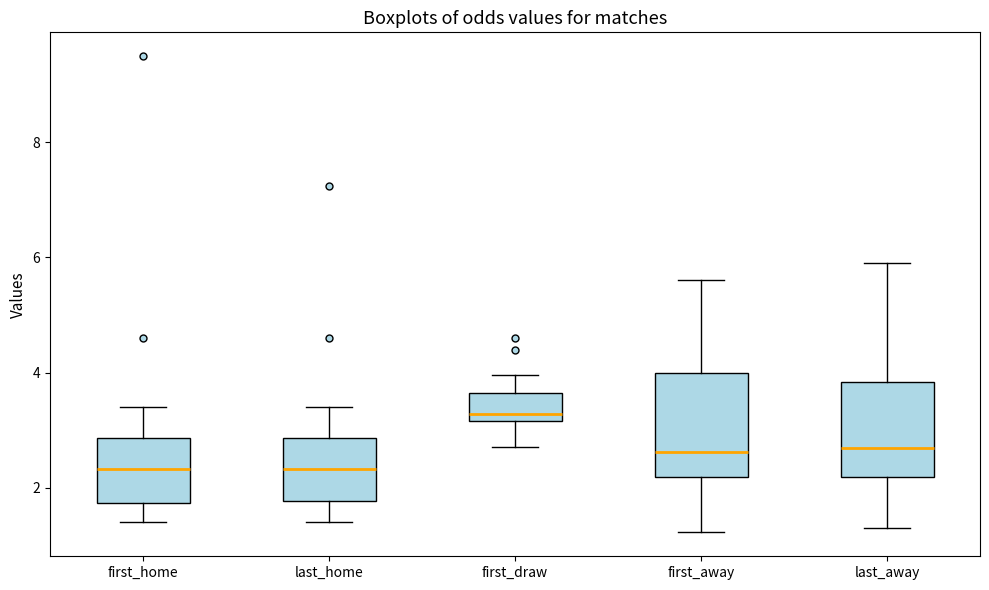

Reading left to right, read every box against the y-axis: the position of its median line, the range the box covers, and the ends of its whiskers. The values are not printed on the chart, so give them approximately, as read against the axis.

first_home: median 2.4, box 1.8 to 2.8, whiskers 1.4 to 3.4
last_home: median 2.4, box 1.8 to 2.8, whiskers 1.4 to 3.4
first_draw: median 3.2 (just above the box's lower edge), box 3.2 to 3.6, whiskers 2.8 to 4.0
first_away: median 2.6, box 2.2 to 4.0, whiskers 1.2 to 5.6
last_away: median 2.6, box 2.2 to 3.8, whiskers 1.4 to 6.0